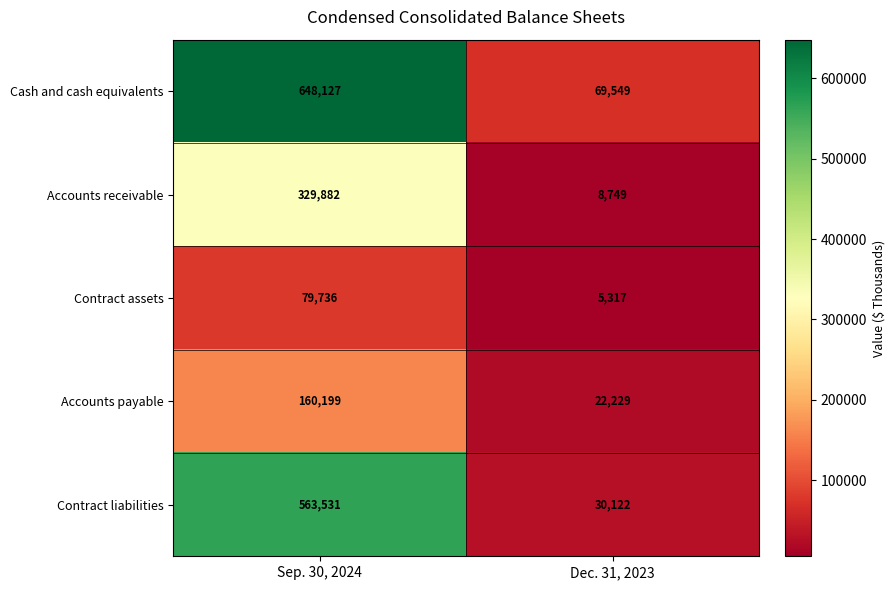

What is the sum of the Accounts receivable values at Dec. 31, 2023 and Sep. 30, 2024?

338631